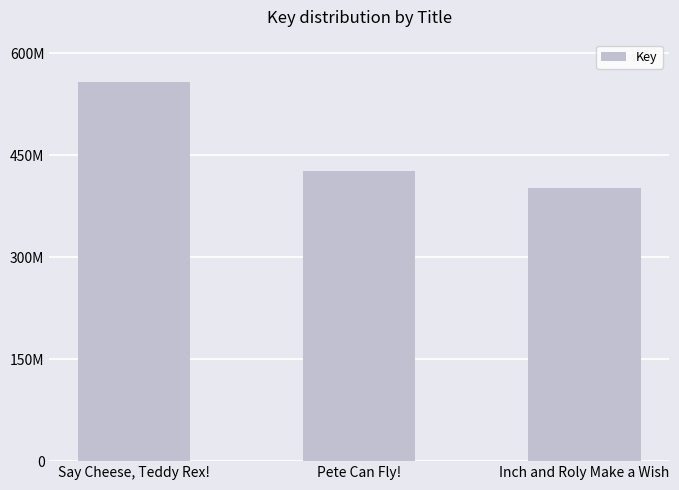

What is the label of the 2nd bar from the right?

Pete Can Fly!